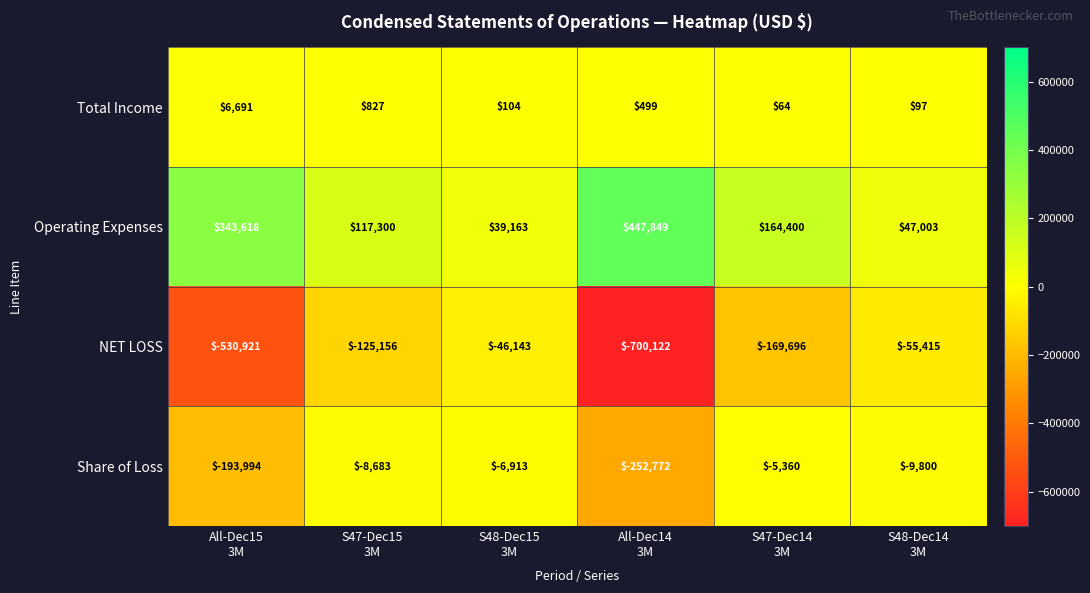

Between S48-Dec15
3M and S47-Dec14
3M, which series saw the biggest shift?

Operating Expenses